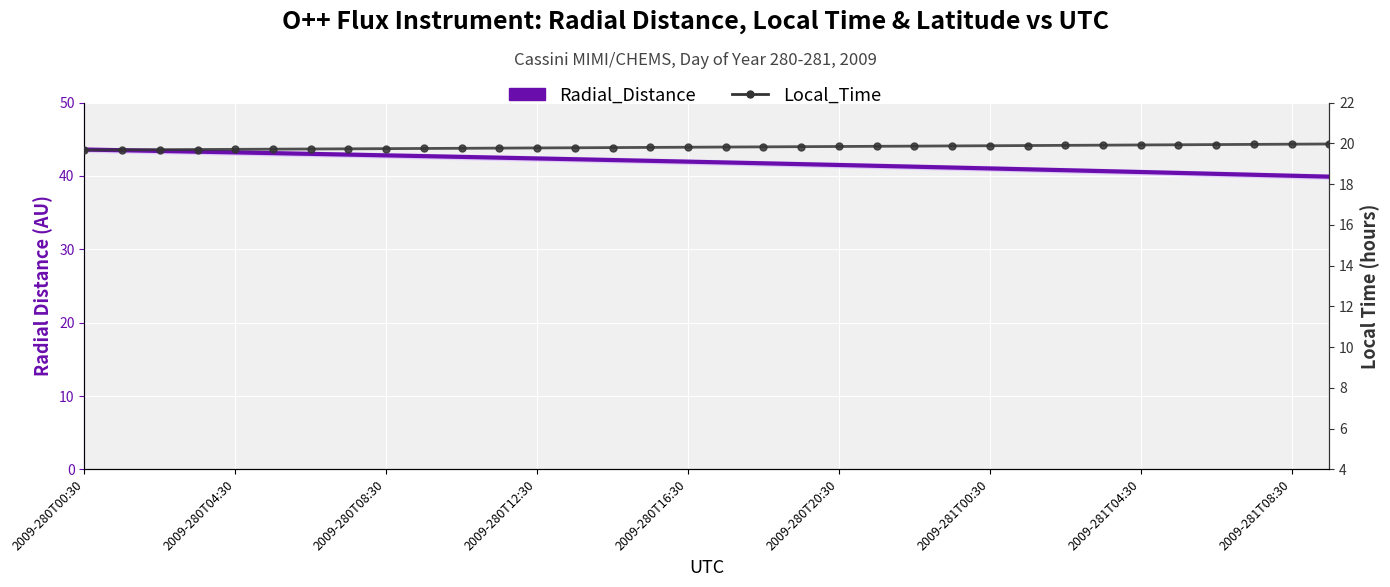

At which label is Local_Time closest to 19?

2009-280T00:30